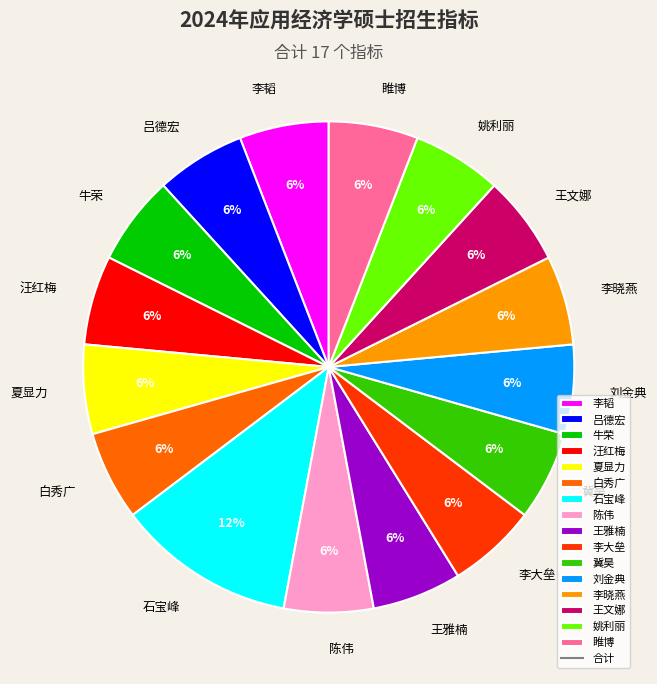

What is the ratio of the value at 陈伟 to the value at 牛荣?

1.0